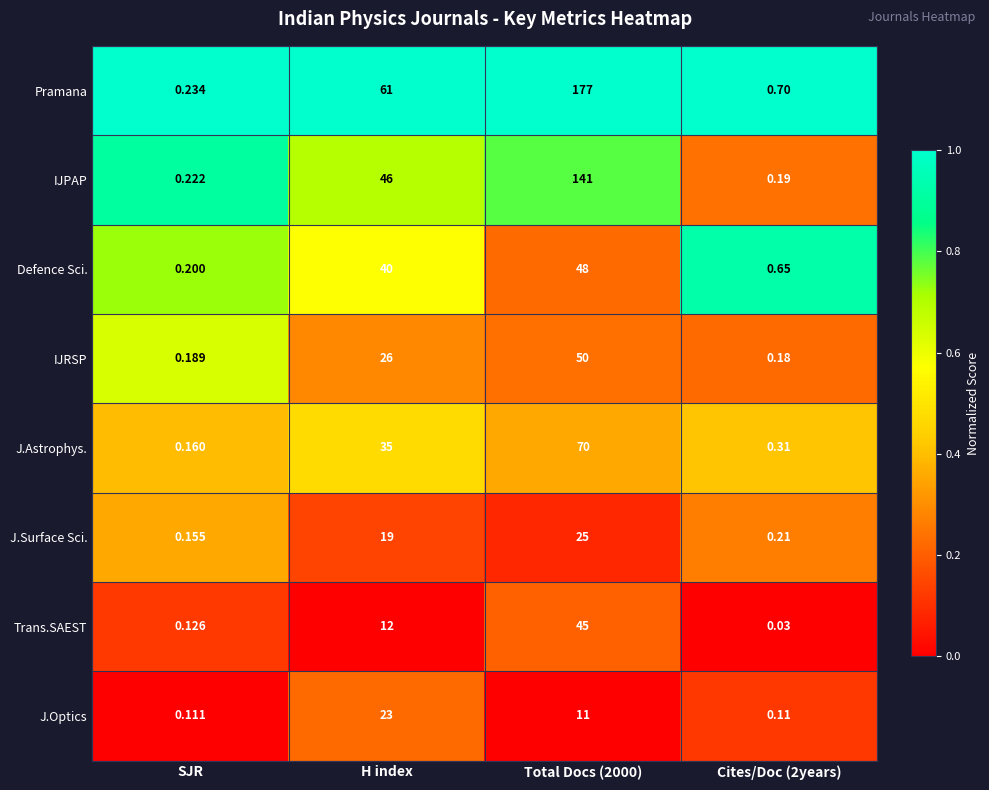

Which series changed the most between SJR and H index?

Pramana